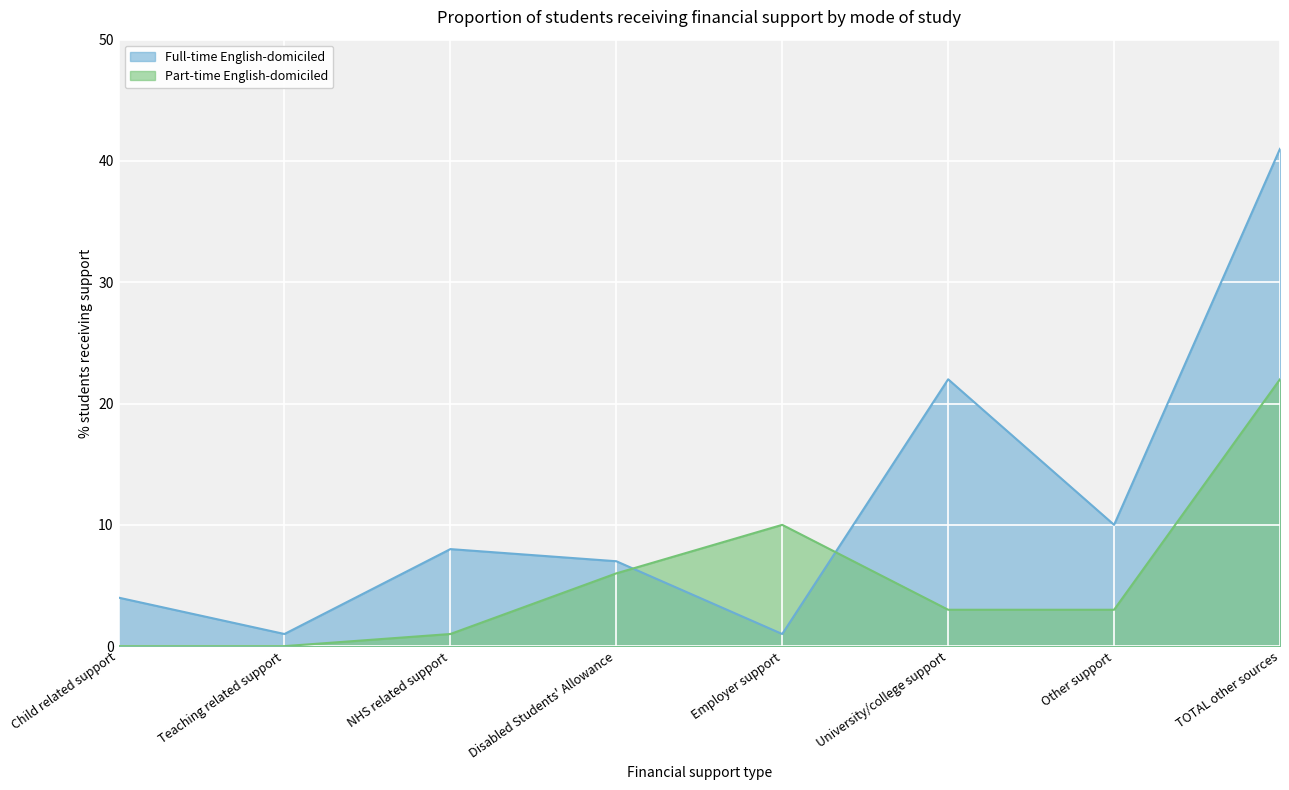

How many values in the Part-time English-domiciled series are below 3?

3